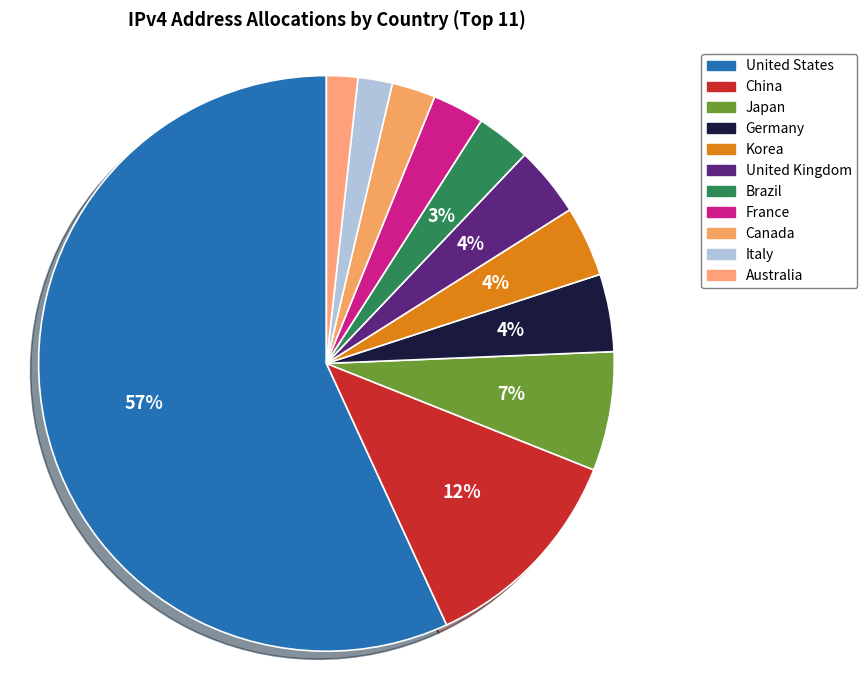

What percentage do Japan and Germany together represent?

11.0%